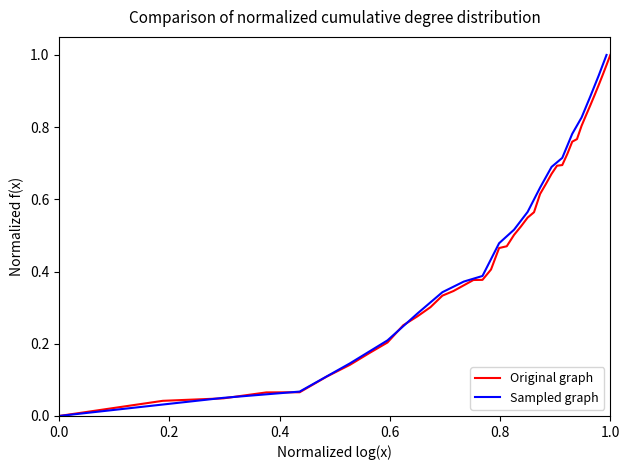

The Original graph series shows 0.0 at 0.0. True or false?

True